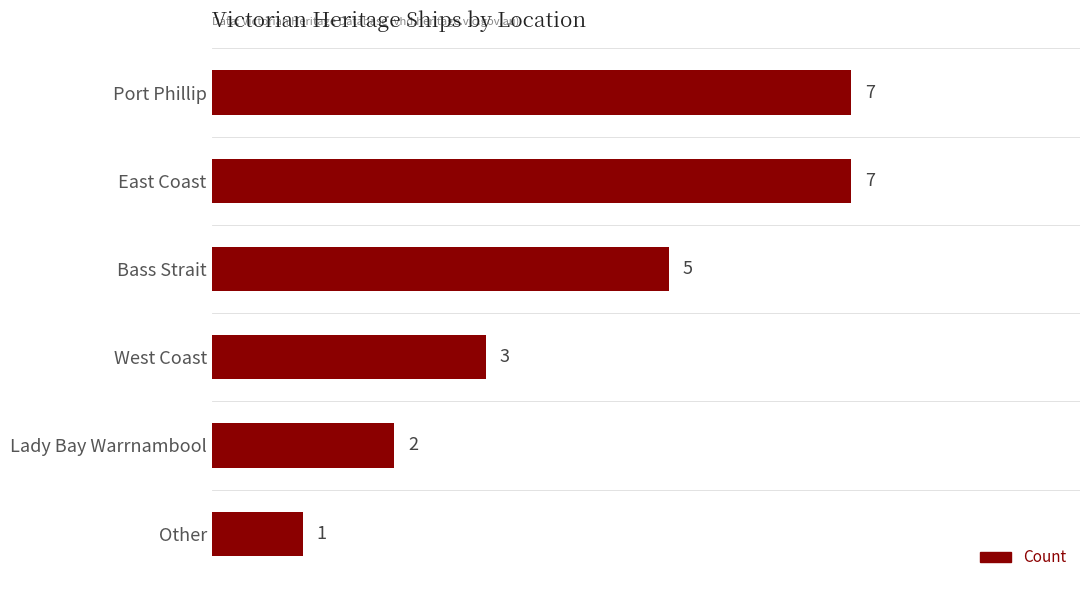

What is the approximate value at Port Phillip?

7